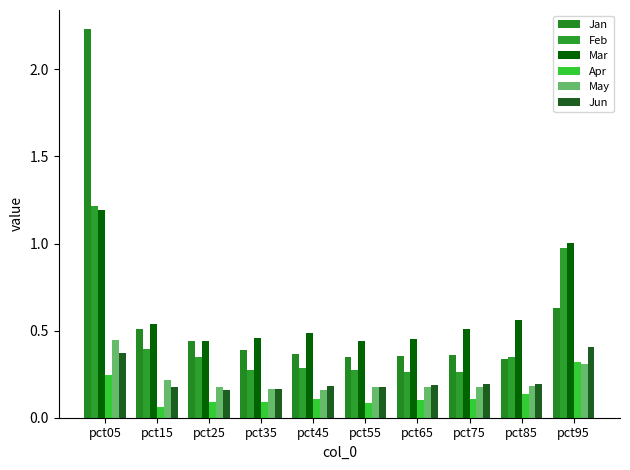

How many groups of bars are there?

10